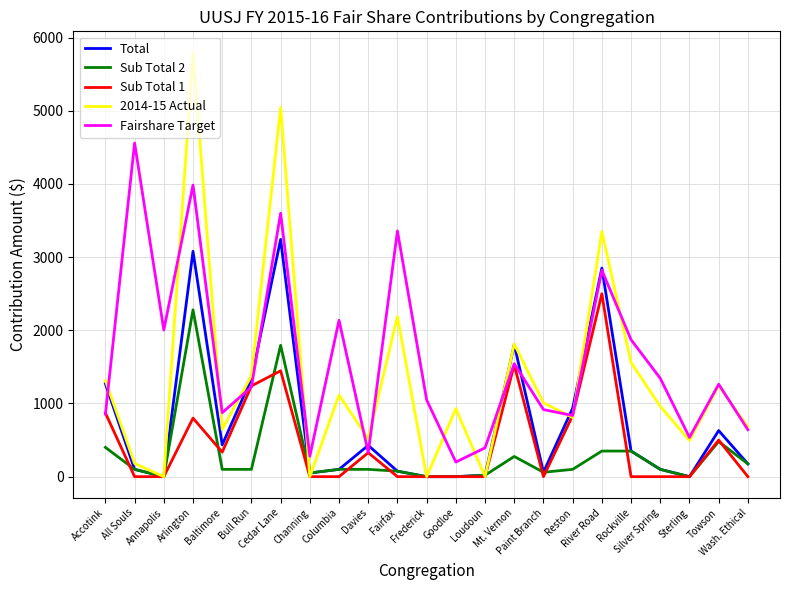

After their last crossing, which series has the higher values: Total or Fairshare Target?

Fairshare Target